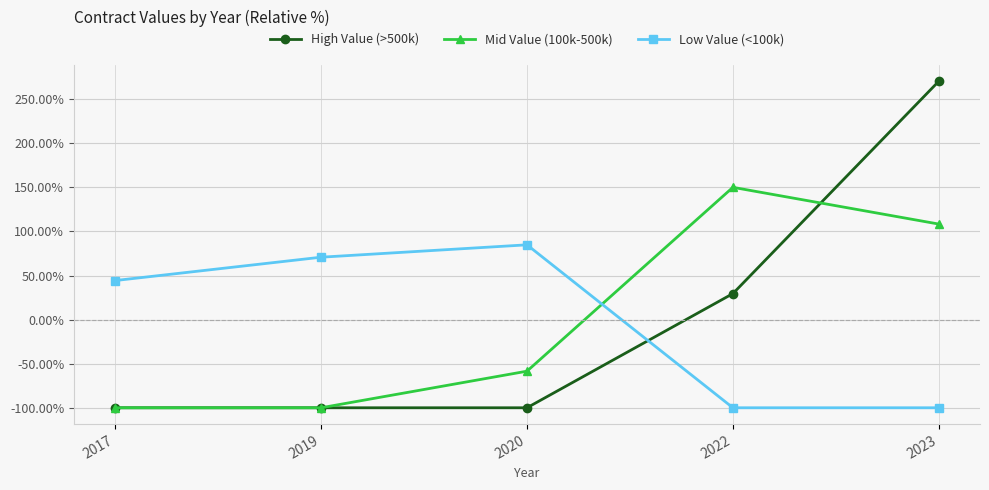

Reading left to right, list all the values displayed in this chart.

High Value (>500k): -100.0	-100.0	-100.0	29.5	270.5
Mid Value (100k-500k): -100.0	-100.0	-58.5	150.1	108.4
Low Value (<100k): 44.3	70.8	84.9	-100.0	-100.0